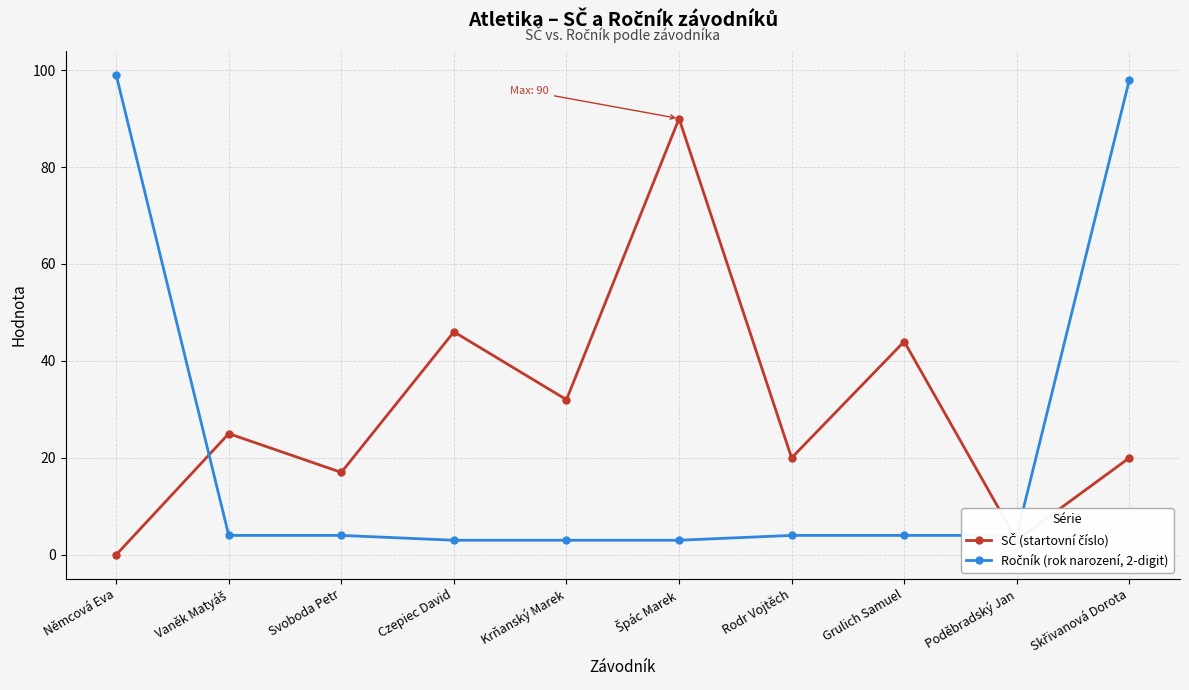

At which category does the chart reach its minimum across all series?

Němcová Eva